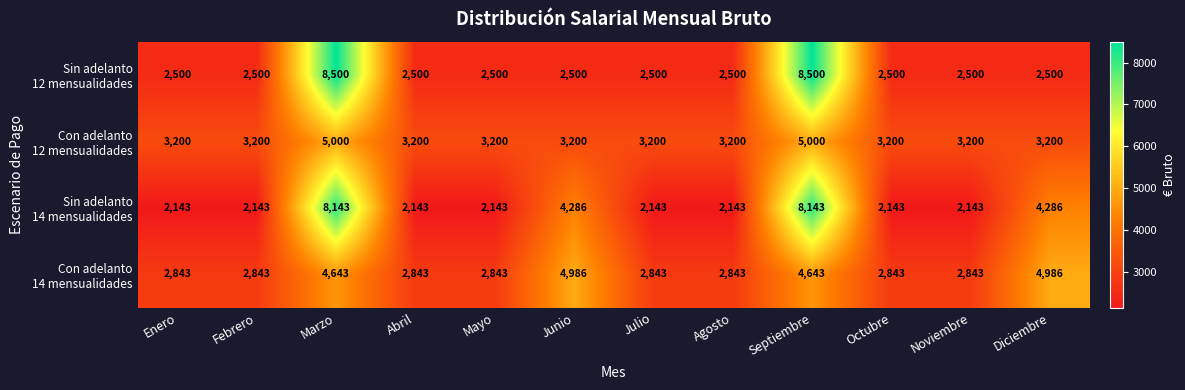

What is the total value across all series at Julio?

10686